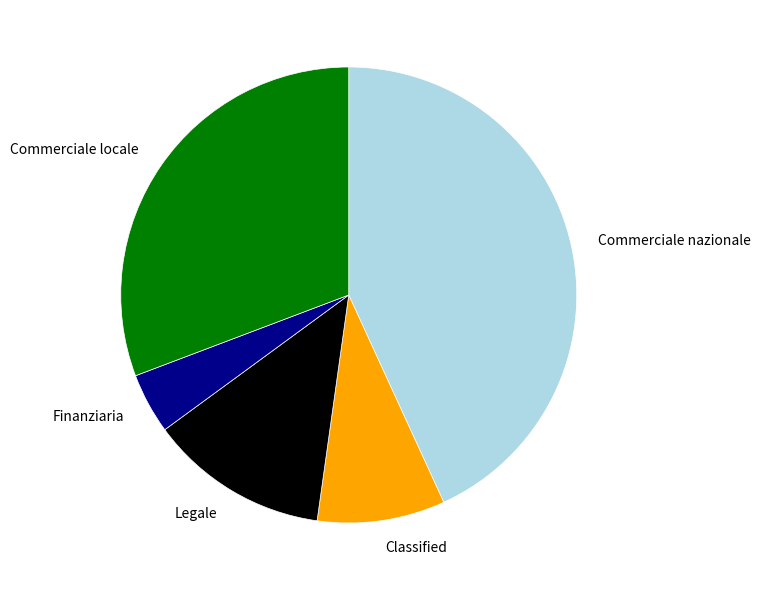

Between Legale and Finanziaria, which is larger?

Legale